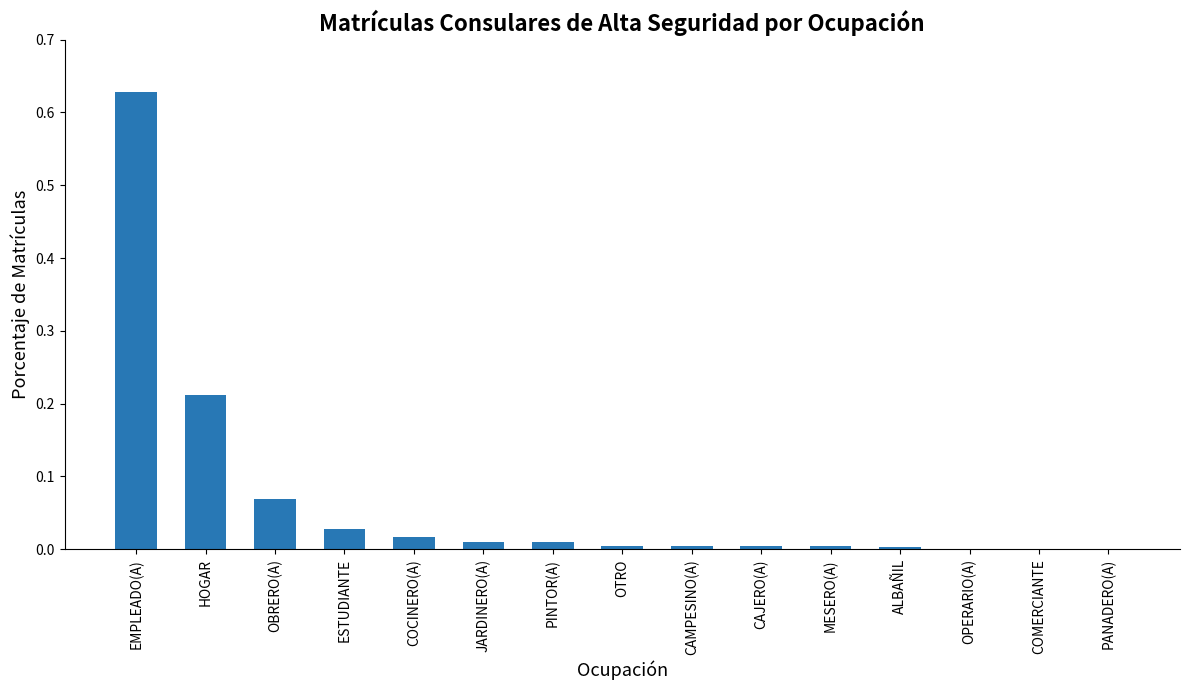

The value at OTRO is 0.0. True or false?

True